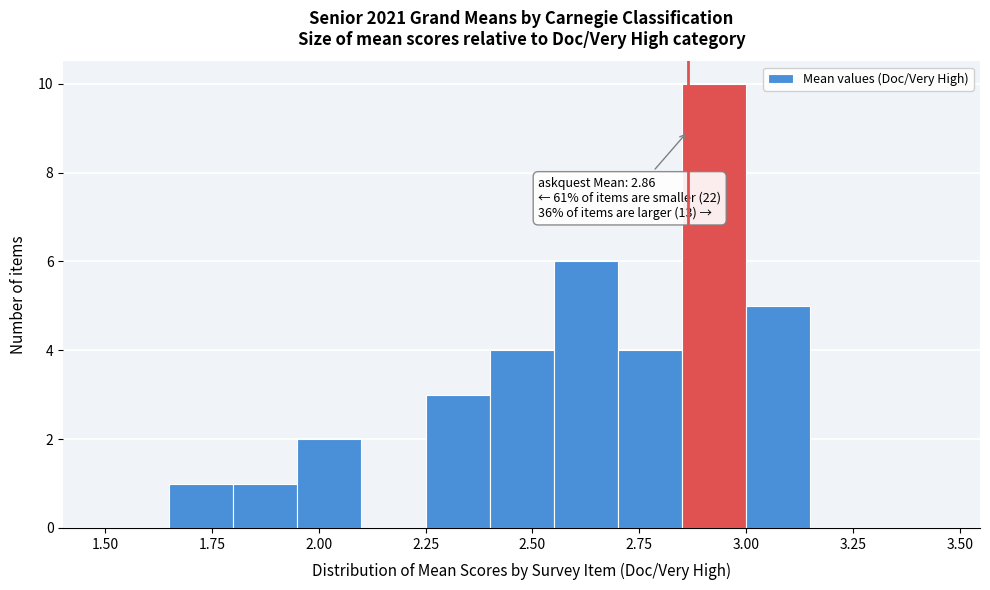

Around what value on the x-axis is the tallest bar? Give the approximate position of its centre, as read against the axis.

2.95